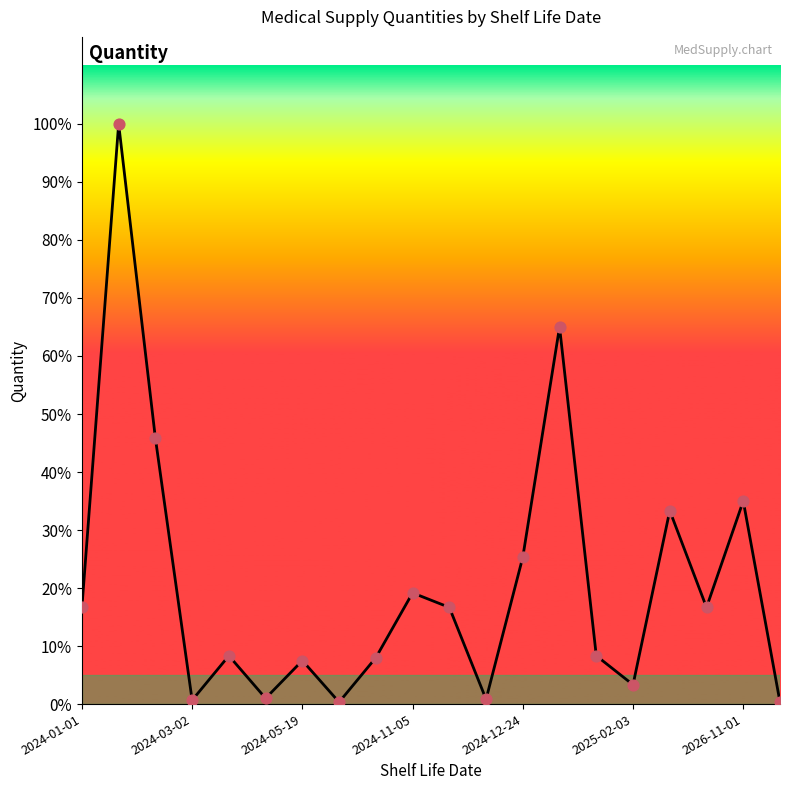

Which series contains the lowest Y value?

quantity_line